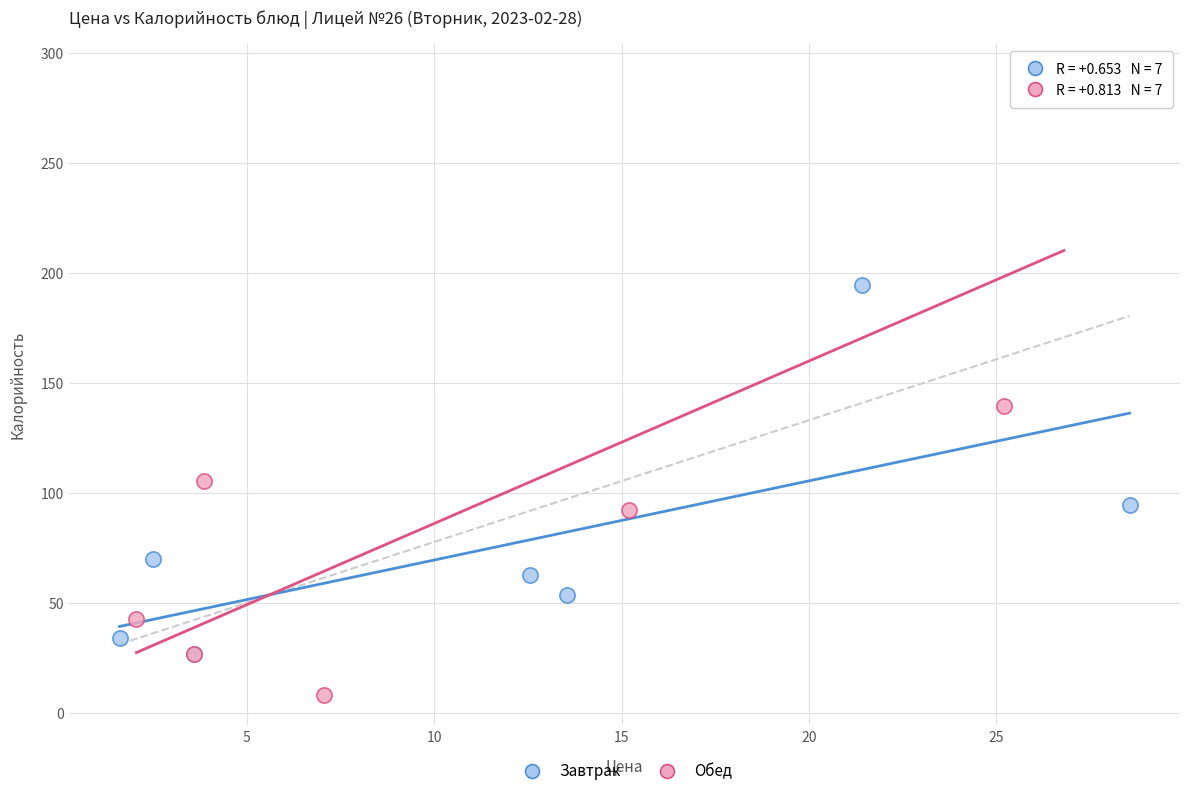

Which series contains the highest Y value?

Обед